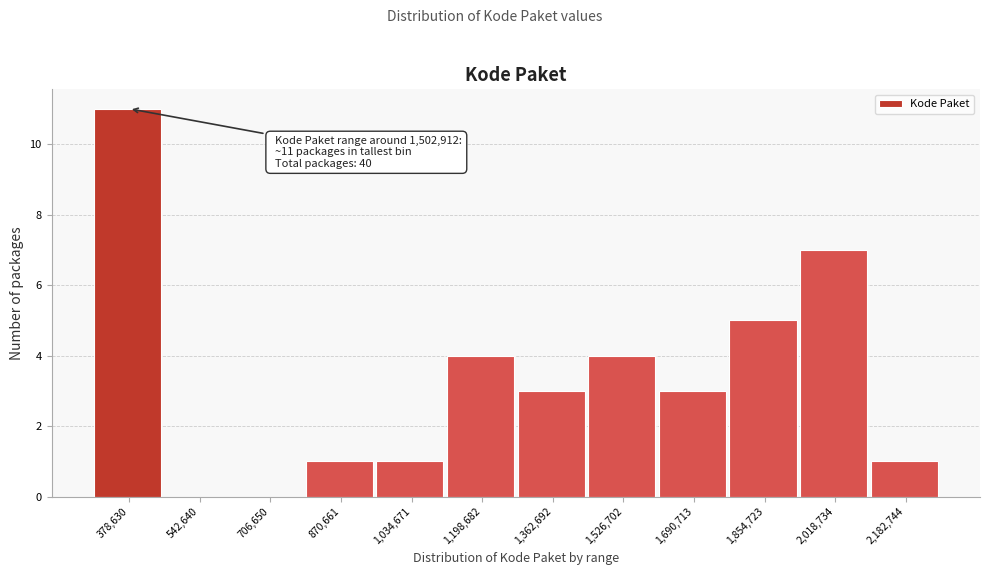

Reading right to left, list all the values displayed in this chart.

2,182,744=1	2,018,734=7	1,854,723=5	1,690,713=3	1,526,702=4	1,362,692=3	1,198,682=4	1,034,671=1	870,661=1	706,650=0	542,640=0	378,630=11